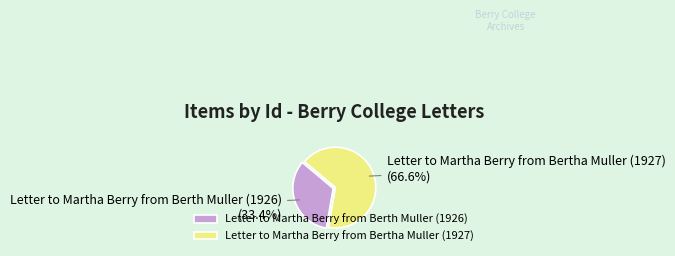

Rank the categories by value from lowest to highest.

Letter to Martha Berry from Berth Muller (1926), Letter to Martha Berry from Bertha Muller (1927)